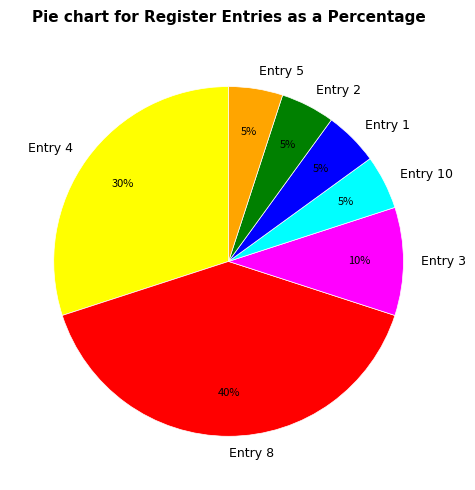

To the nearest percent, what is the difference between the largest and smallest slice percentages?

35%